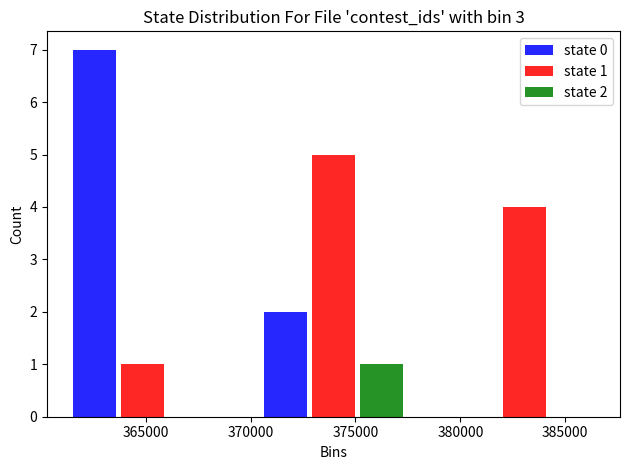

In the state 2 series, which range on the x-axis has the tallest bar?

369500 to 378500